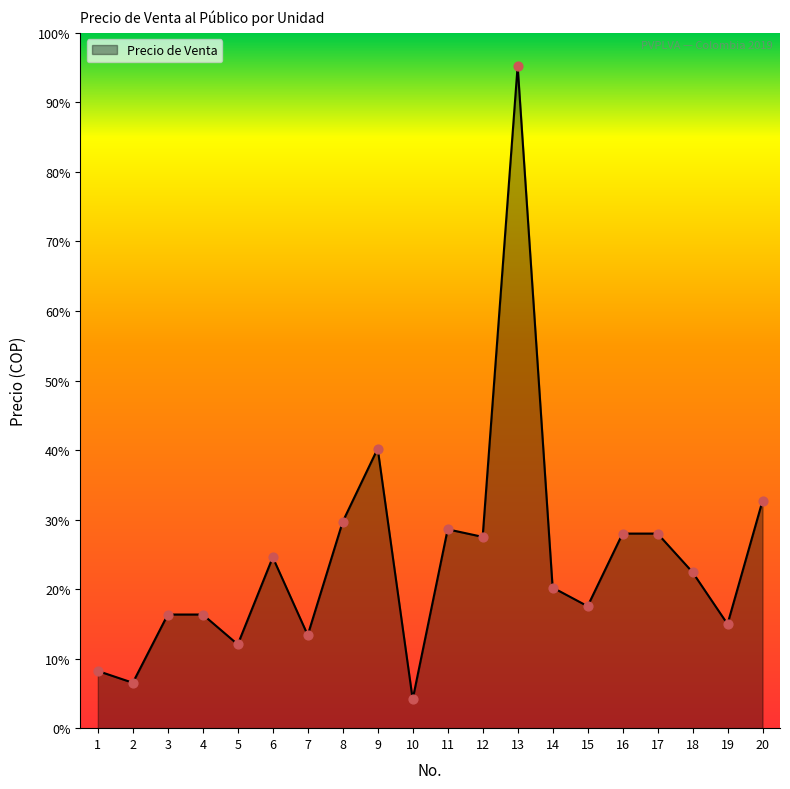

Is this an area chart (filled region under the line)?

Yes